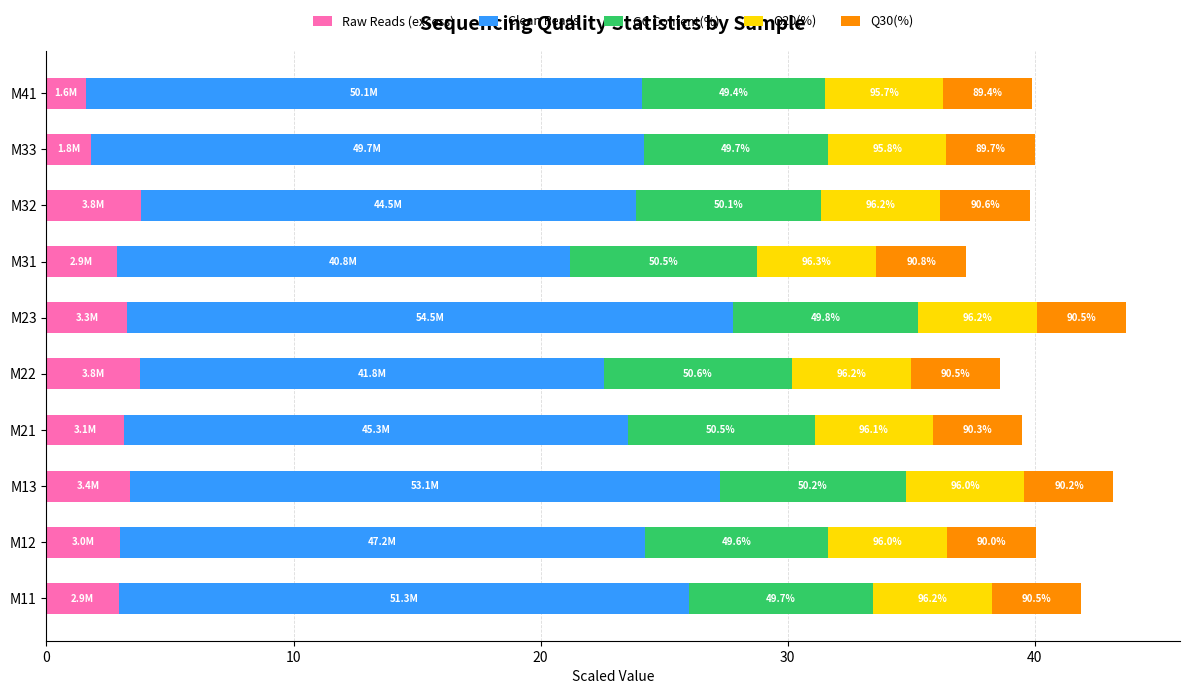

What are all the series names shown in the legend?

Raw Reads (excess), Clean Reads, GC Content(%), Q20(%), Q30(%)